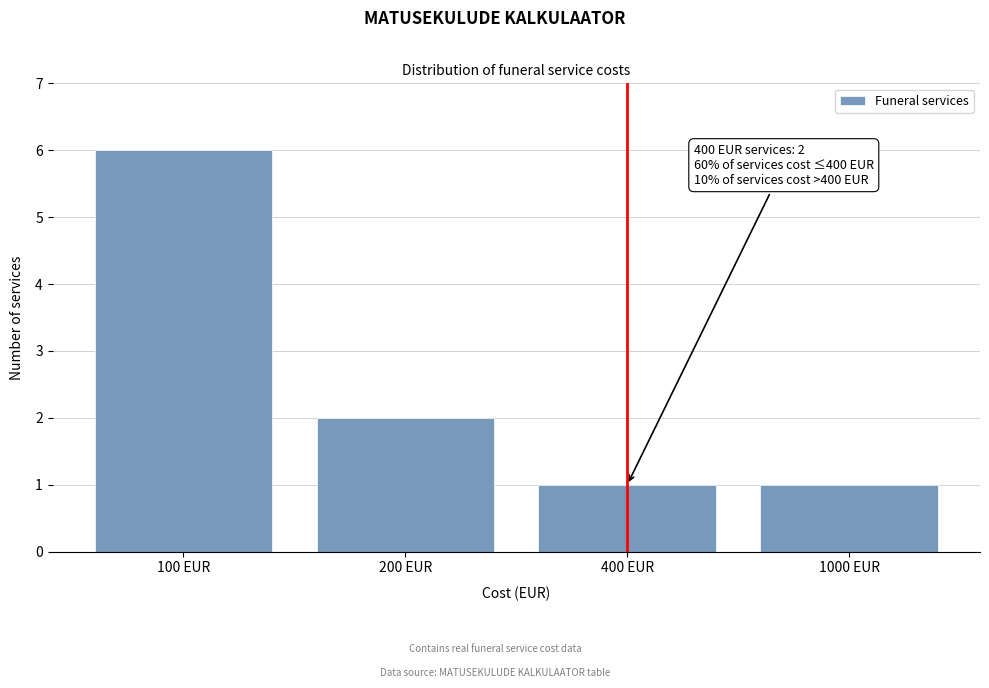

Reading right to left, extract all data points from this chart.

1000 EUR=1	400 EUR=1	200 EUR=2	100 EUR=6